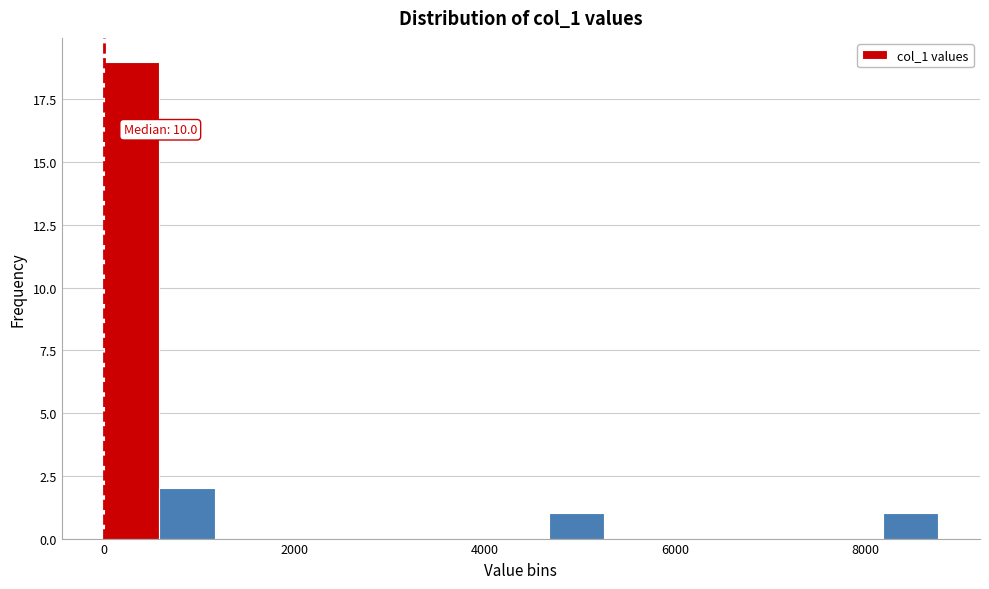

Around what value on the x-axis is the tallest bar? Give the approximate position of its centre, as read against the axis.

200